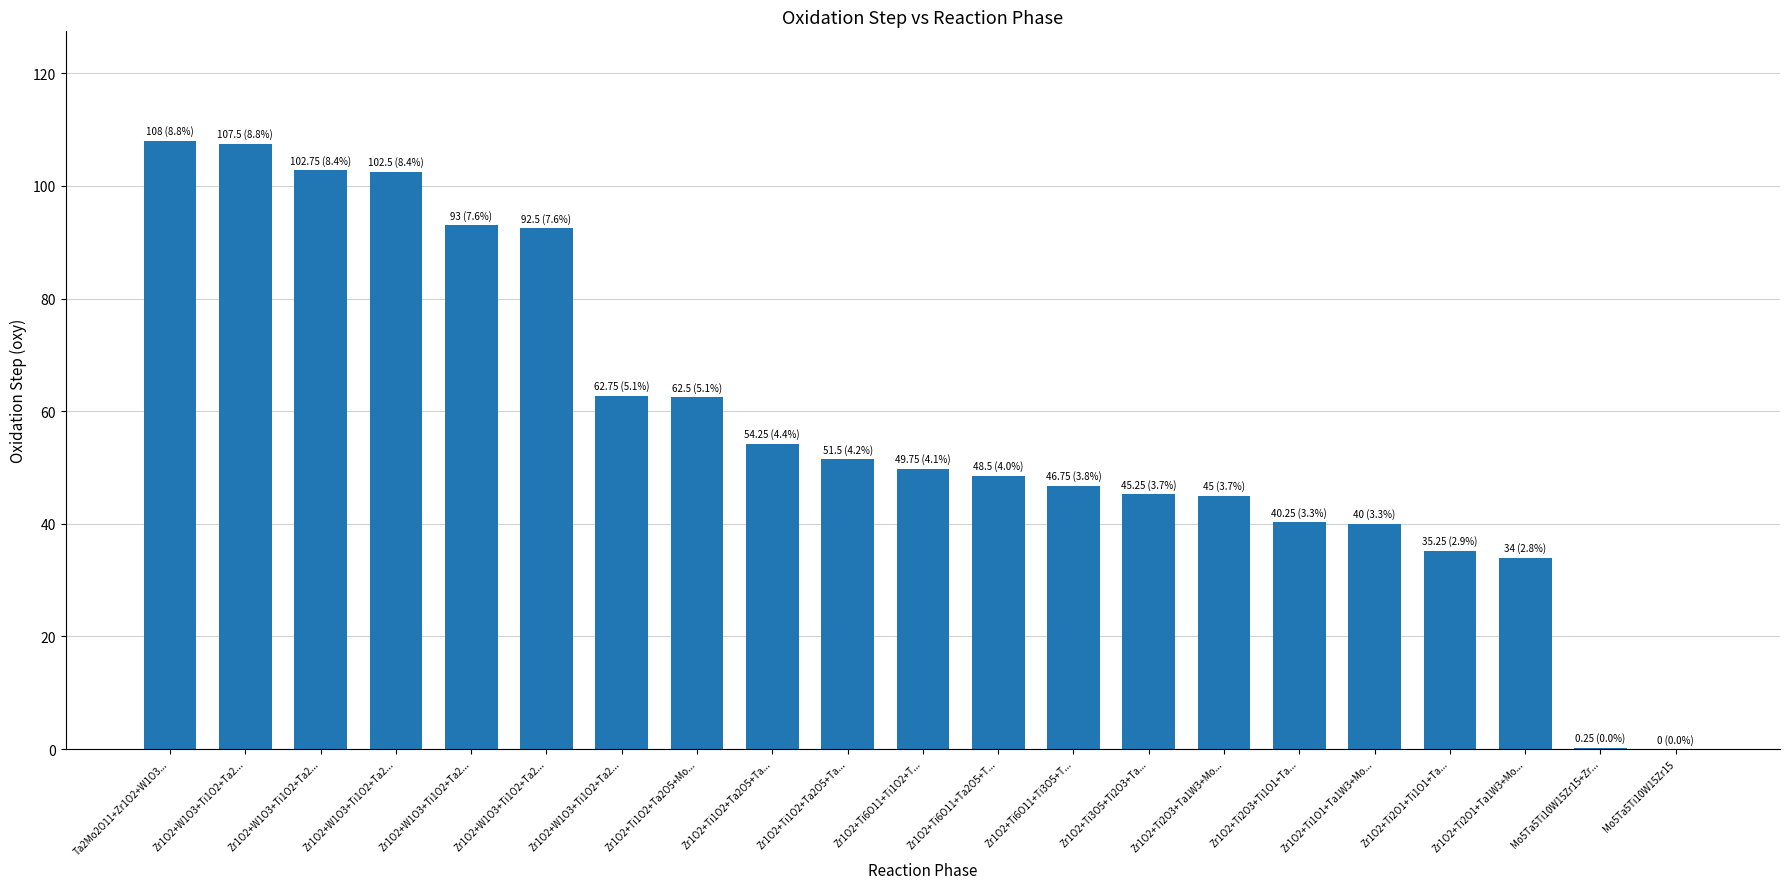

How many categories are shown in the chart?

21